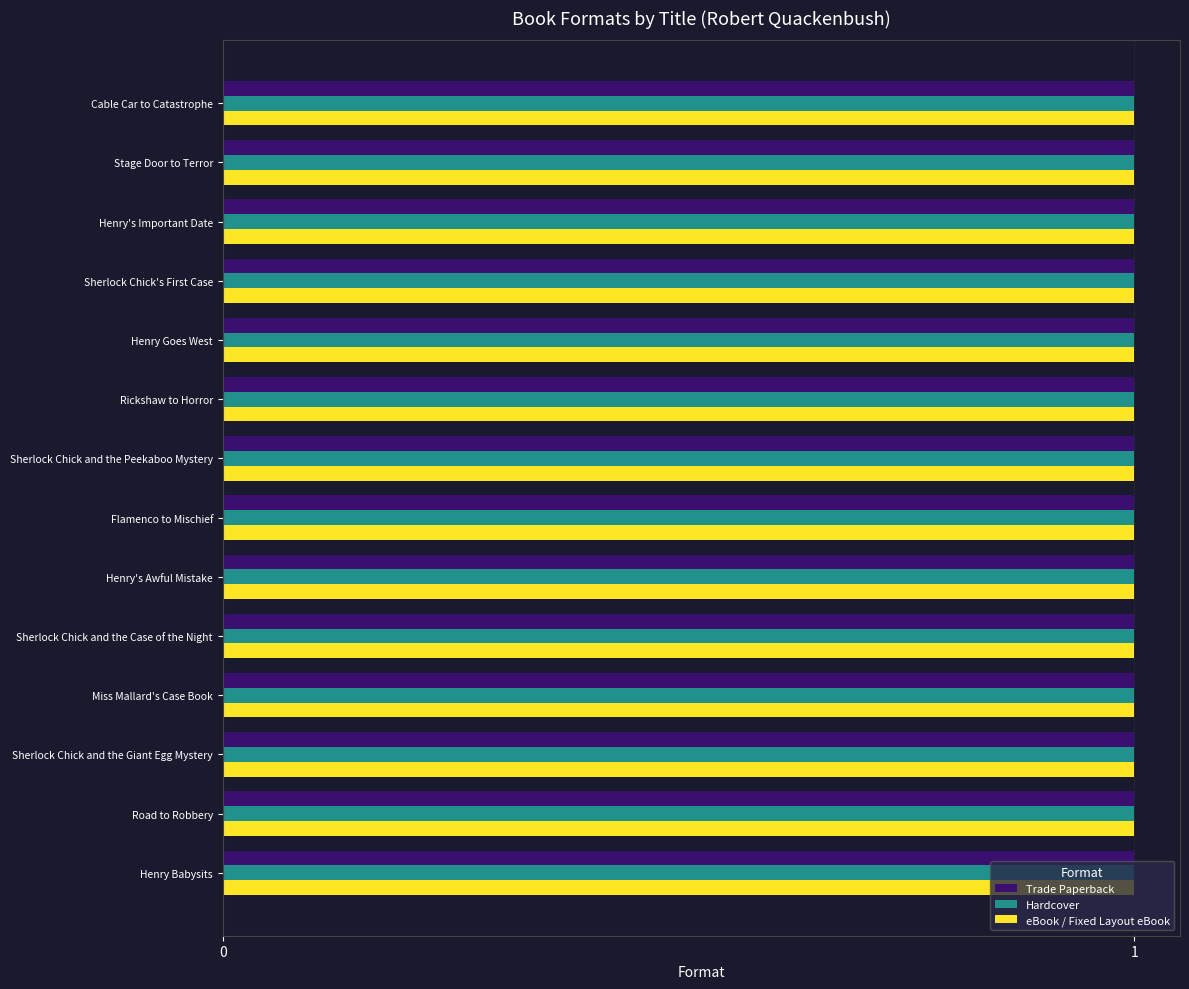

What is the minimum value shown in the chart?

1